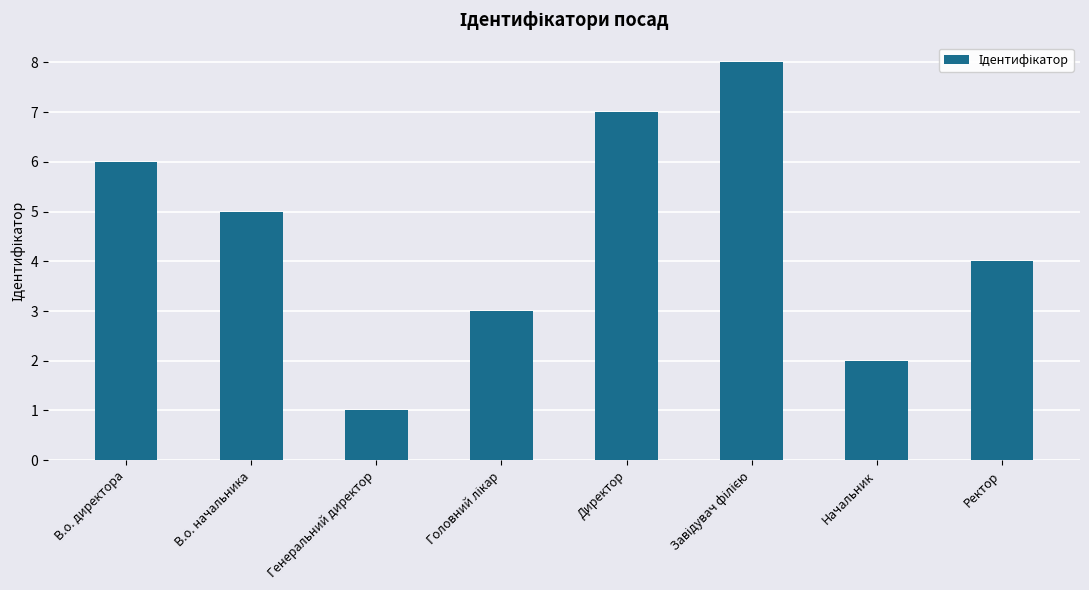

Which has a higher value, Начальник or Директор?

Директор